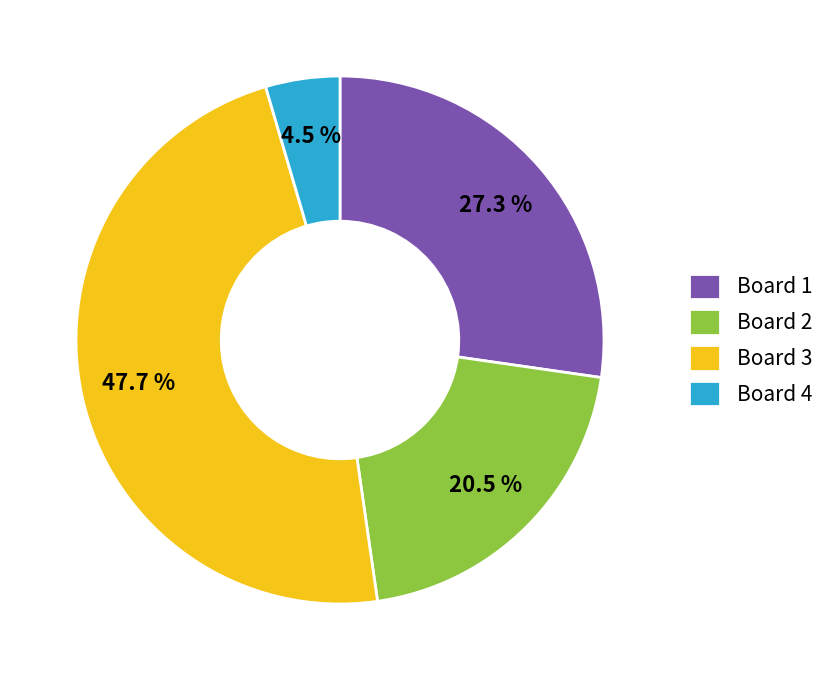

Rank the categories by value from highest to lowest.

Board 3, Board 1, Board 2, Board 4